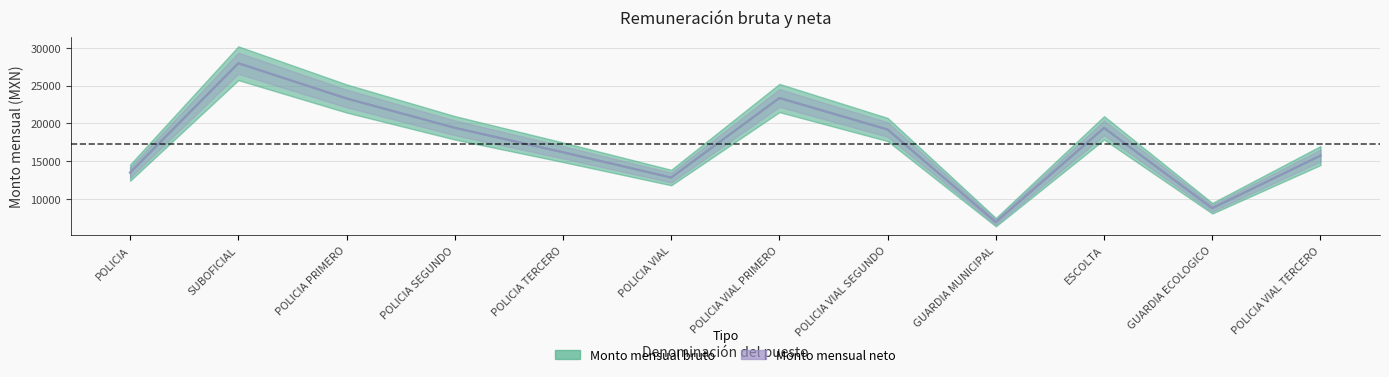

What is the sum of the Monto mensual bruto values at POLICIA SEGUNDO and GUARDIA ECOLOGICO?

28206.8